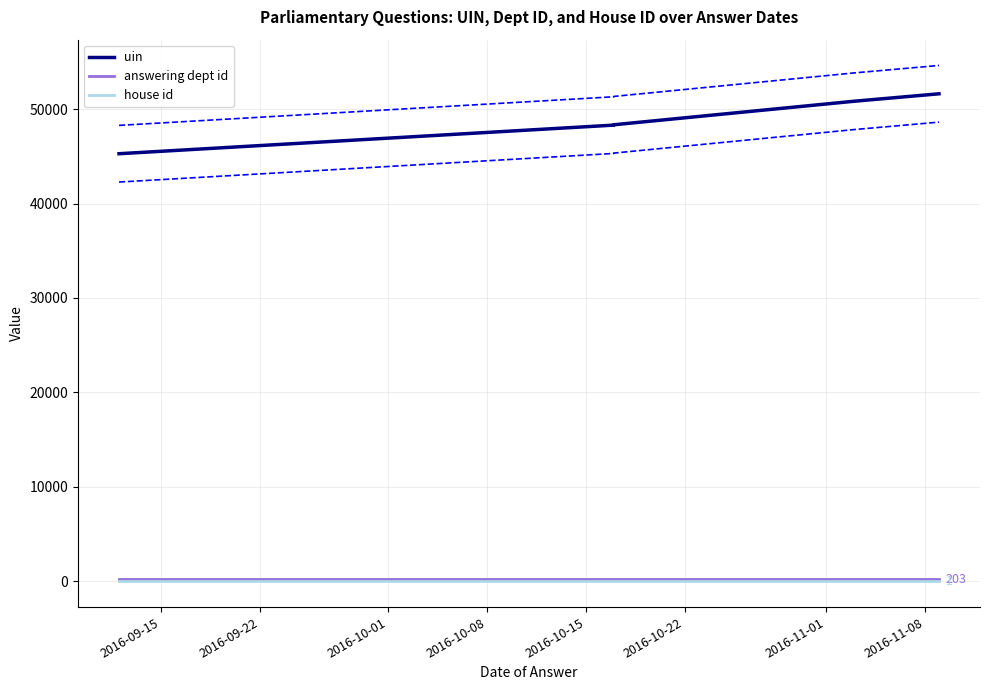

True or false: house id and uin intersect in this chart.

False